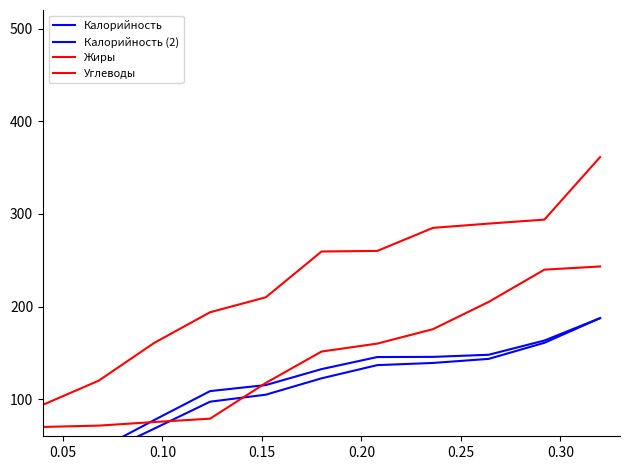

What is the greatest value displayed?

361.3